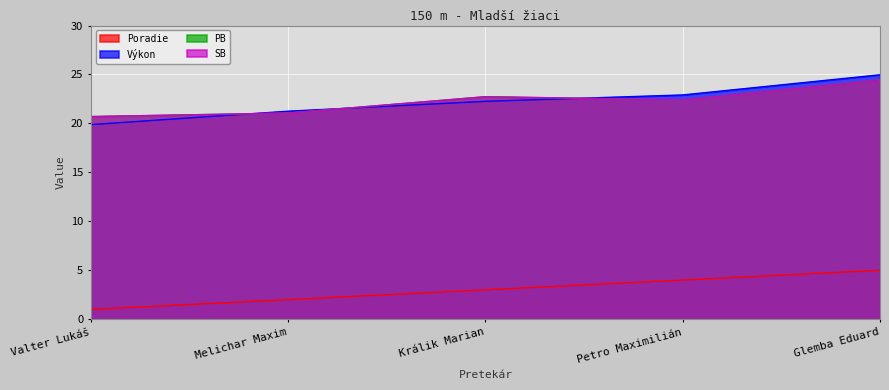

Reading right to left, extract all data points from this chart.

Poradie: Glemba Eduard=5.0	Petro Maximilián=4.0	Králik Marian=3.0	Melichar Maxim=2.0	Valter Lukáš=1.0
Výkon: Glemba Eduard=25.0	Petro Maximilián=22.9	Králik Marian=22.3	Melichar Maxim=21.2	Valter Lukáš=19.9
PB: Glemba Eduard=24.4	Petro Maximilián=22.4	Králik Marian=22.7	Melichar Maxim=21.1	Valter Lukáš=20.7
SB: Glemba Eduard=24.4	Petro Maximilián=22.4	Králik Marian=22.7	Melichar Maxim=21.1	Valter Lukáš=20.7